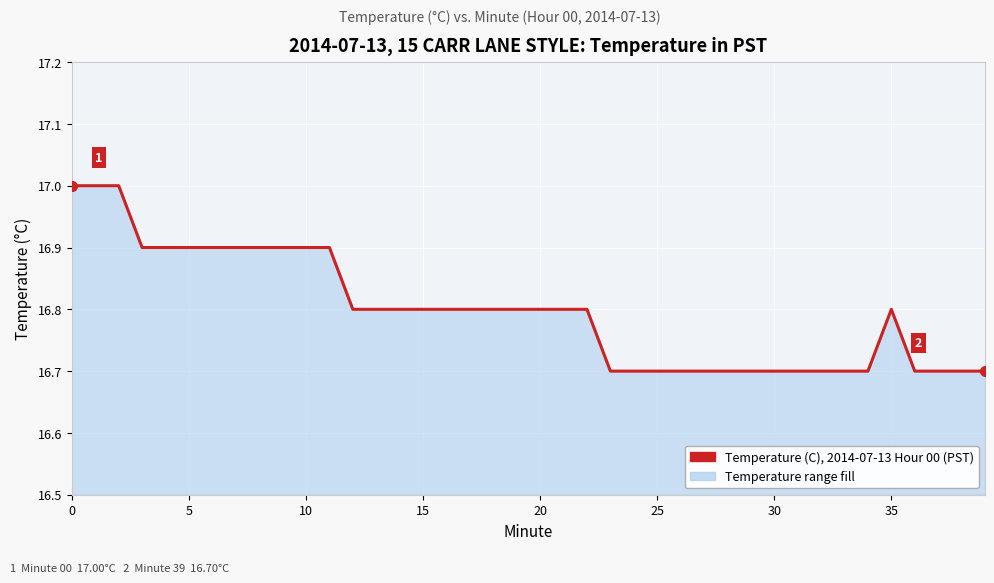

True or false: the data has more than 1 interior local peaks.

False